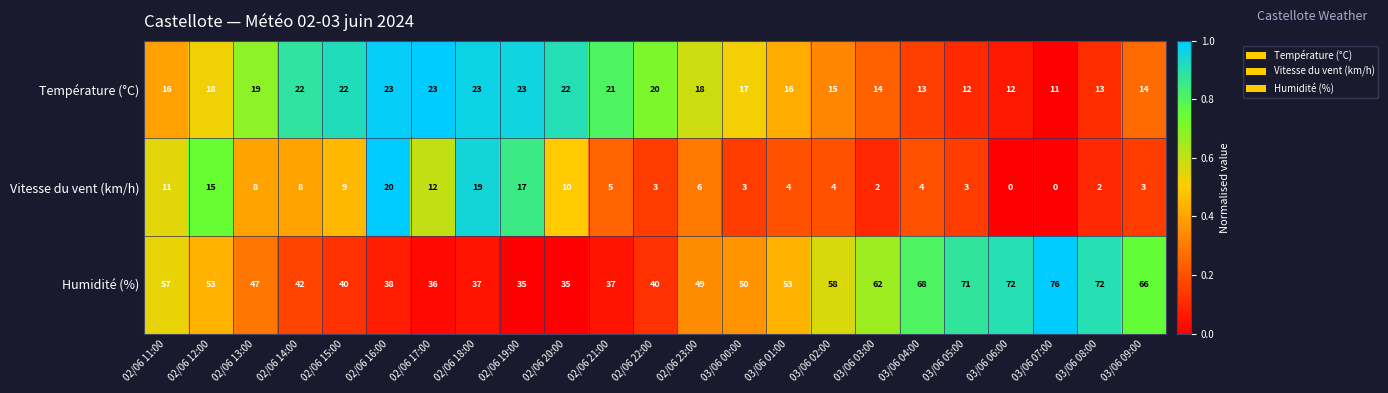

How many categories are shown in the chart?

23